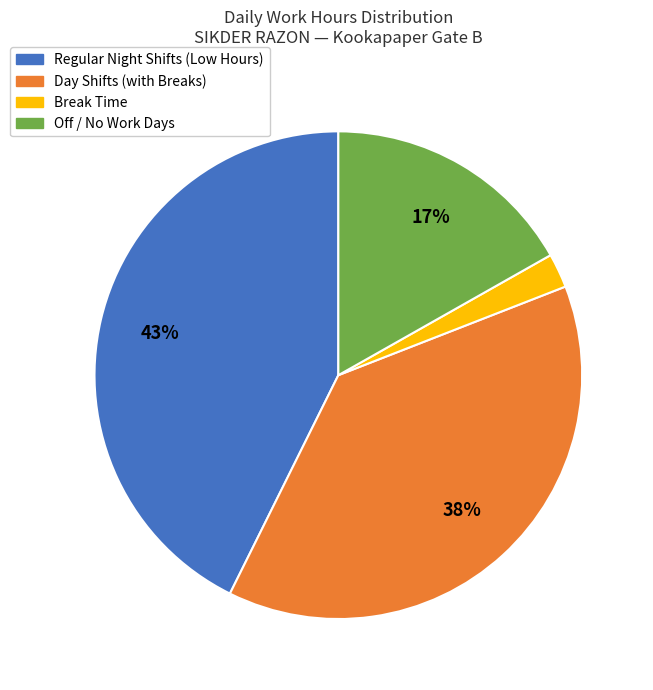

To the nearest percent, what is the average slice percentage?

25%